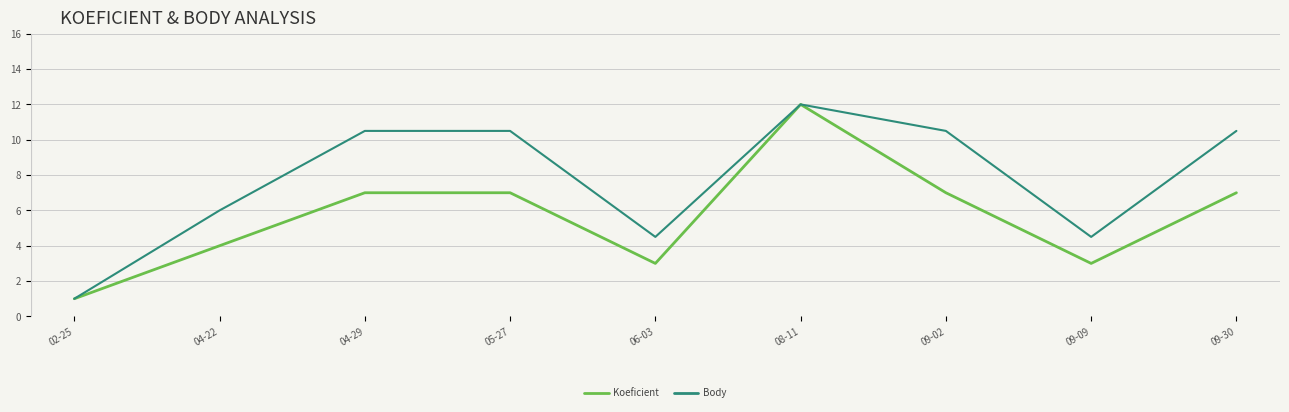

What position from the right is 09-30?

1